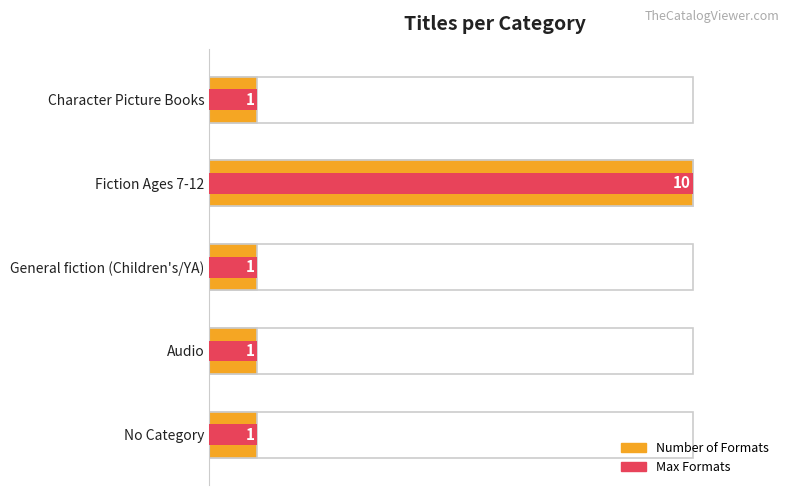

How many bars are there in total?

5